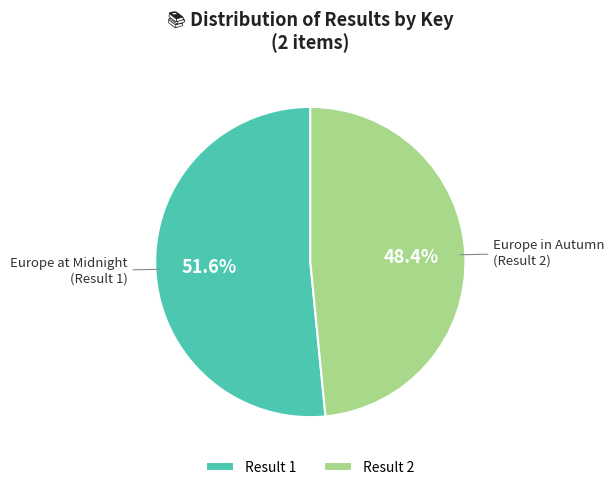

Between Europe in Autumn and Europe at Midnight, which is larger?

Europe at Midnight